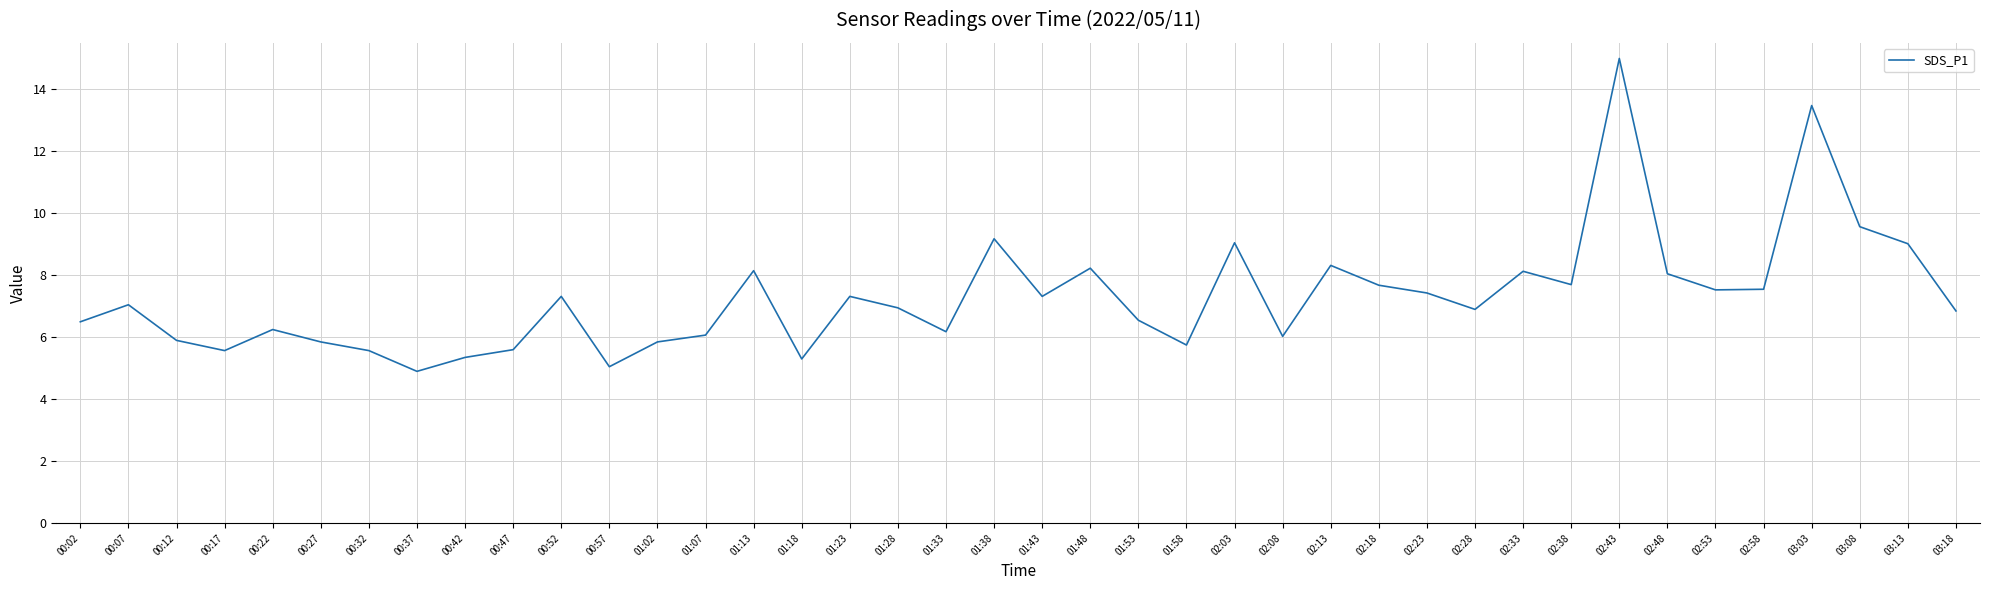

At which category does the chart reach its minimum across all series?

00:37